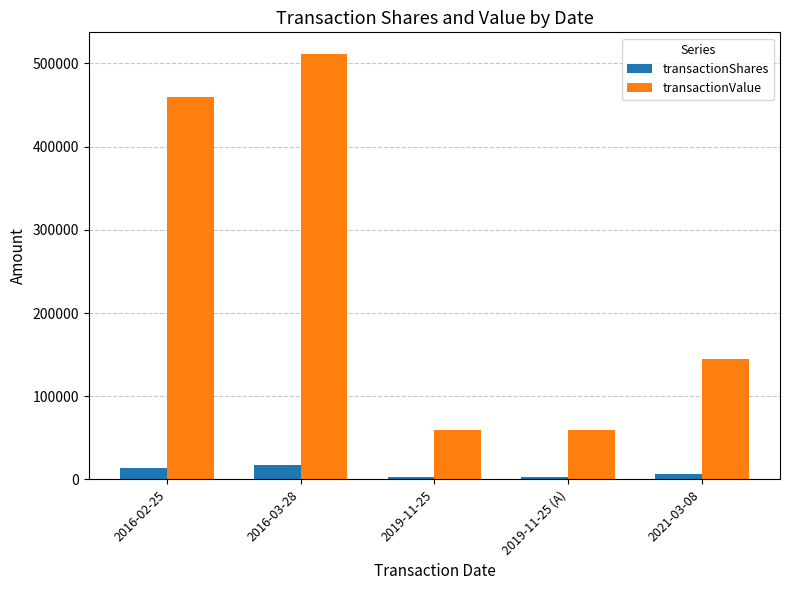

What is the greatest value displayed?

511842